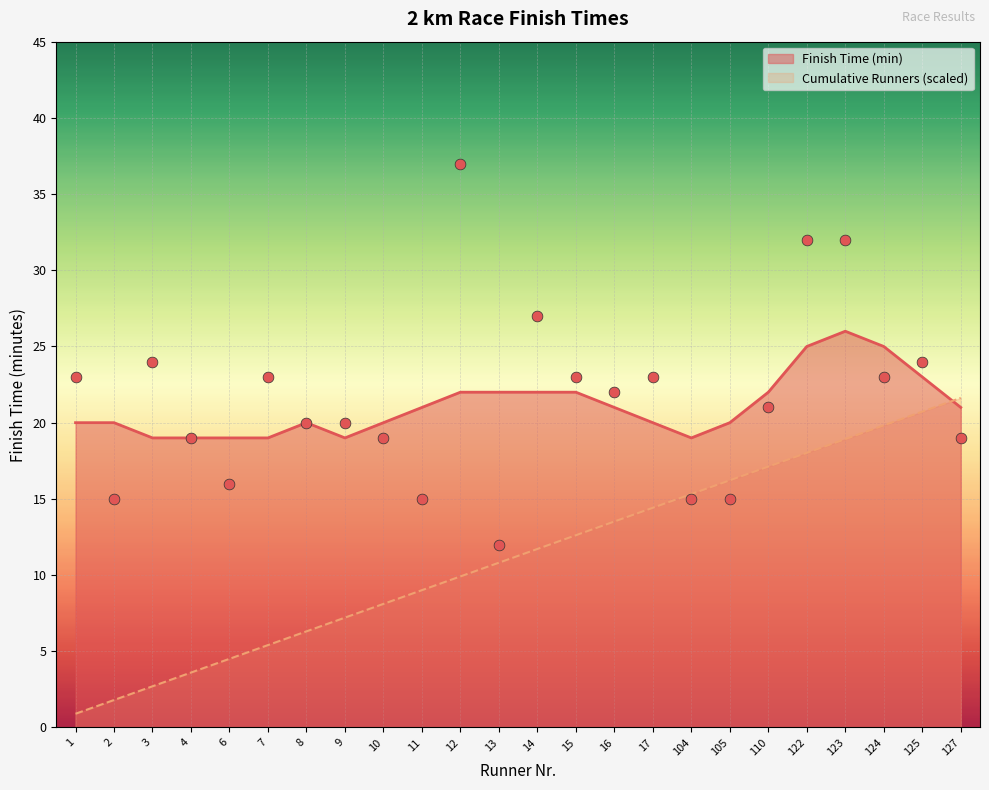

At how many categories does at least one series exceed 5?

24